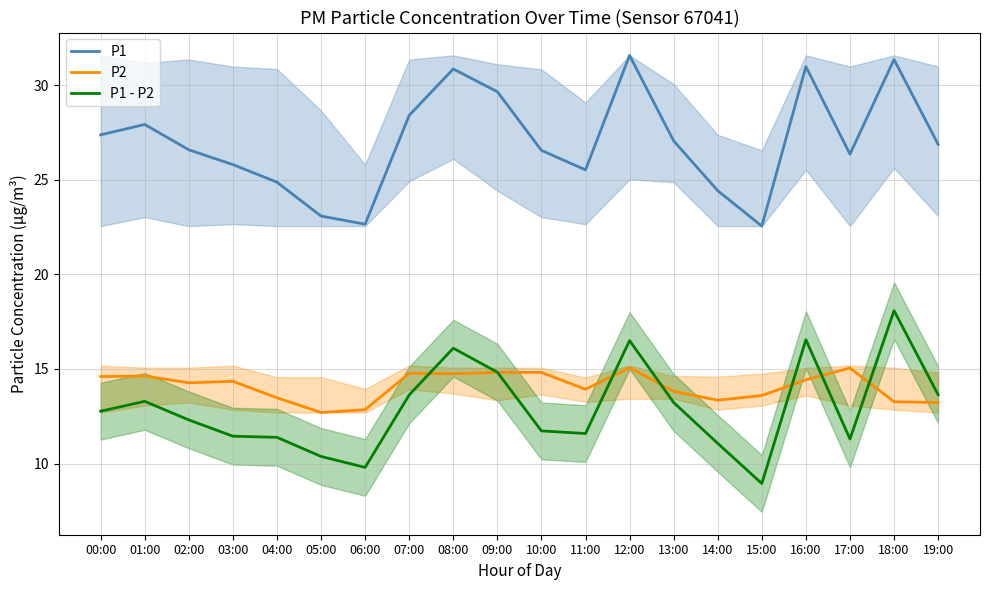

What is the label of the 20th point from the right?

00:00